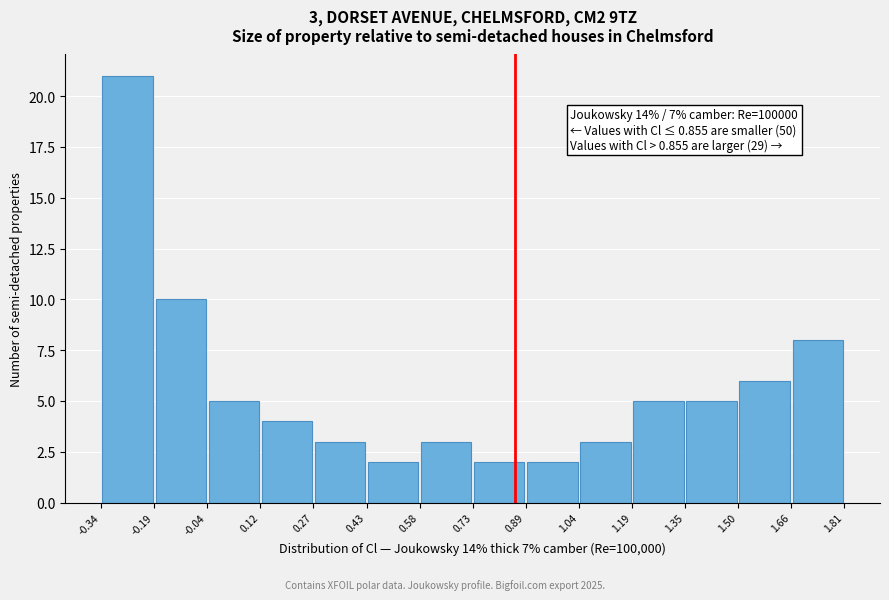

Which range on the x-axis has the tallest bar?

-0.34 to -0.19